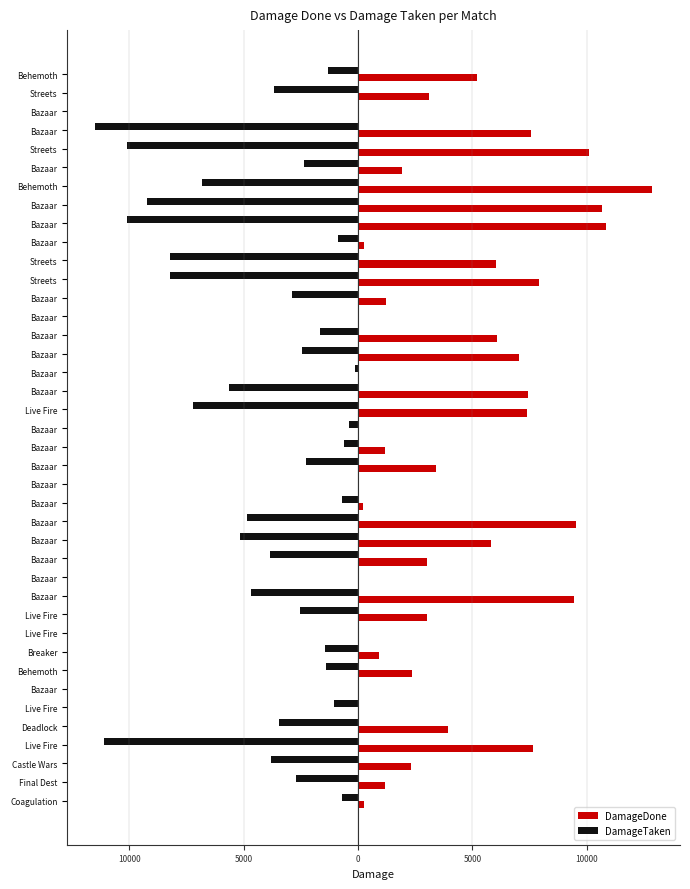

Reading left to right, transcribe all the data shown in this chart.

DamageDone: 5203	3115	0	7581	10088	1936	12856	10685	10857	257	6024	7907	1207	0	6081	7034	0	7437	7380	0	1176	3393	0	229	9519	5813	3003	0	9450	2995	0	915	2362	0	0	3948	7629	2312	1186	277
DamageTaken: -1321	-3683	0	-11500	-10115	-2378	-6834	-9240	-10116	-880	-8209	-8222	-2905	0	-1686	-2454	-139	-5654	-7203	-384	-616	-2262	0	-723	-4838	-5156	-3866	0	-4668	-2534	0	-1431	-1397	0	-1062	-3464	-11103	-3817	-2714	-683